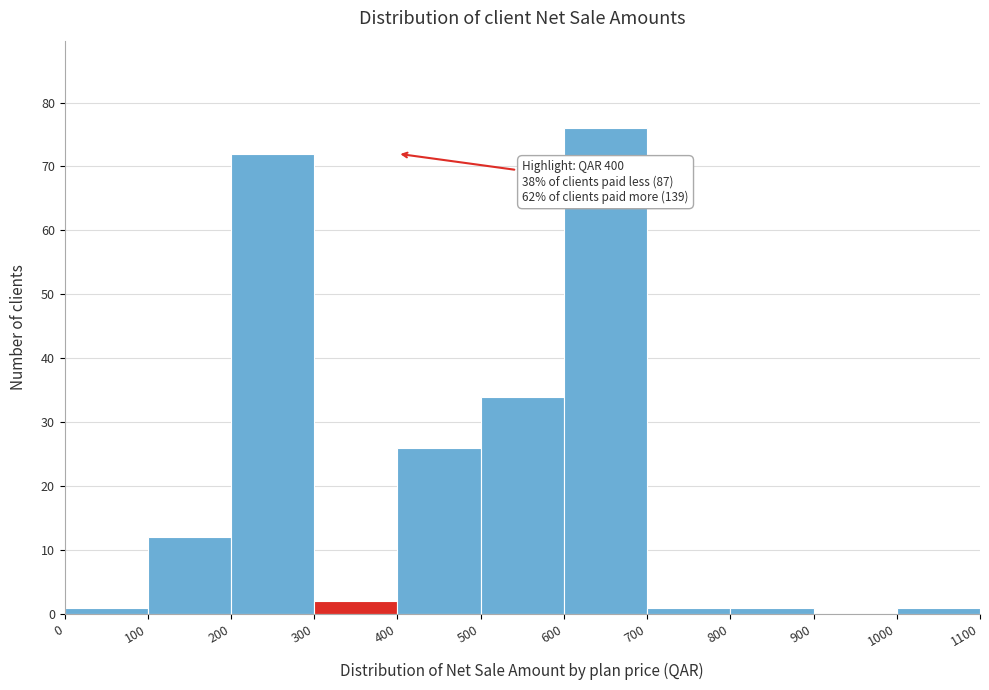

Over which range of the x-axis is the bar tallest?

600 to 700